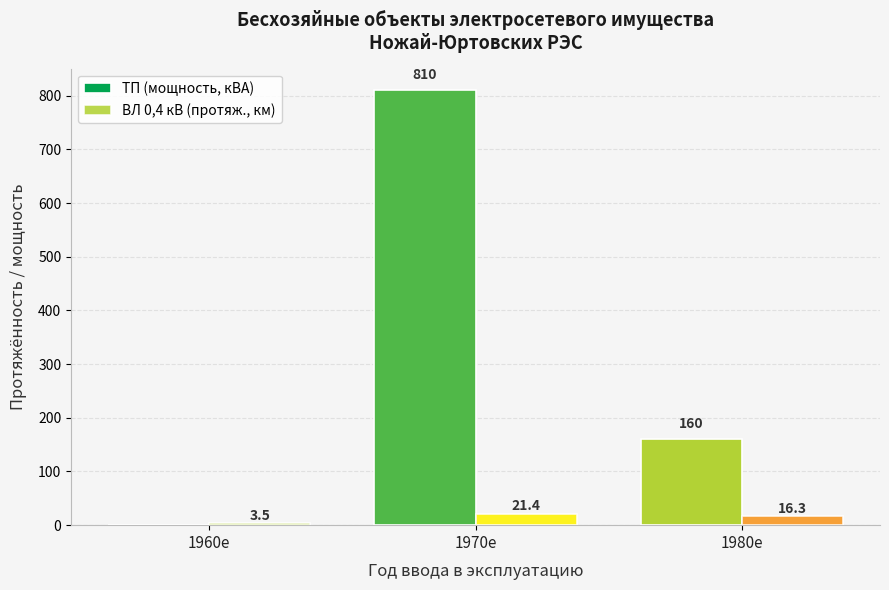

Is it true that ТП (мощность, кВА) equals 65.5 at 1980е?

False